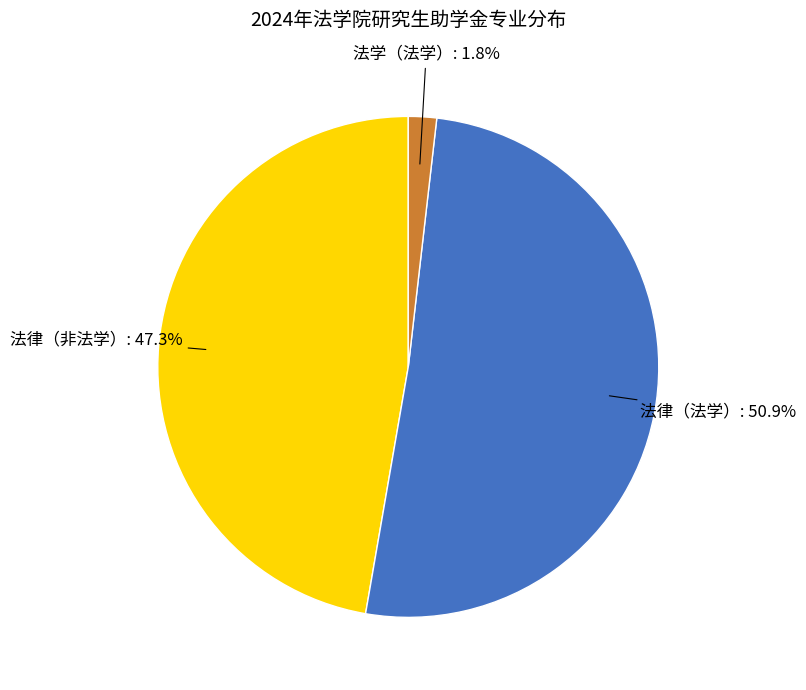

Is there a majority slice in this chart?

Yes